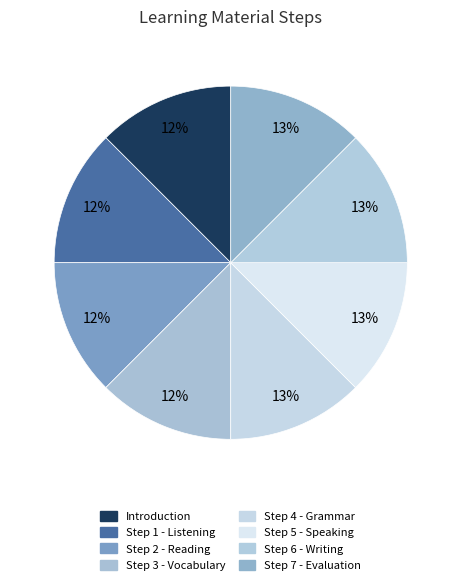

What is the largest slice in the pie chart?

Step 7 - Evaluation